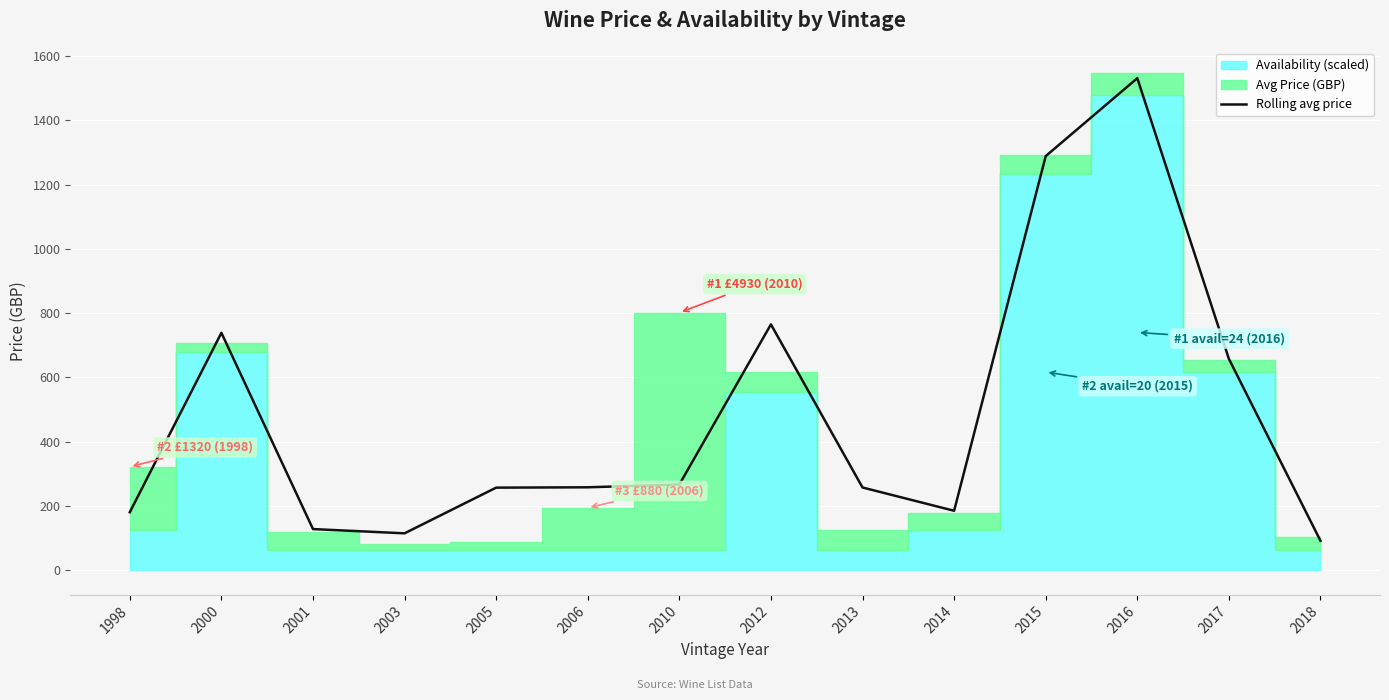

What is the minimum value shown in the chart?

91.0